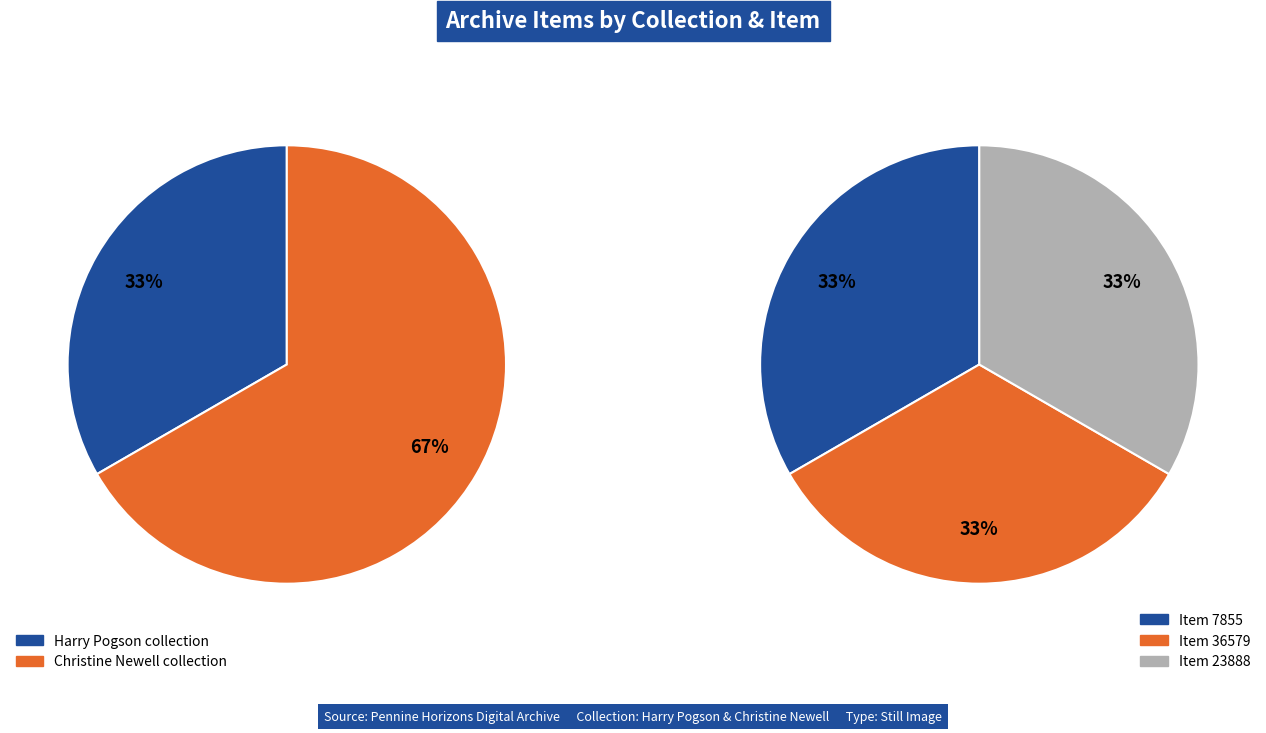

Does 7855 represent more than half of the total?

No